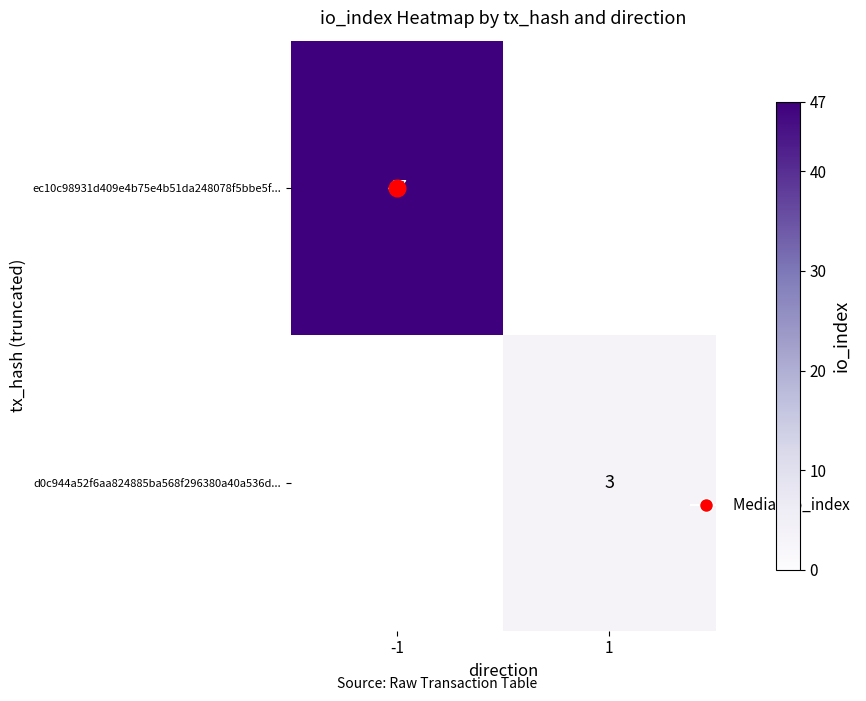

List the labels in order of ec10c98931d409e4b75e4b51da248078f5bbe5f... value, largest first.

-1, 1